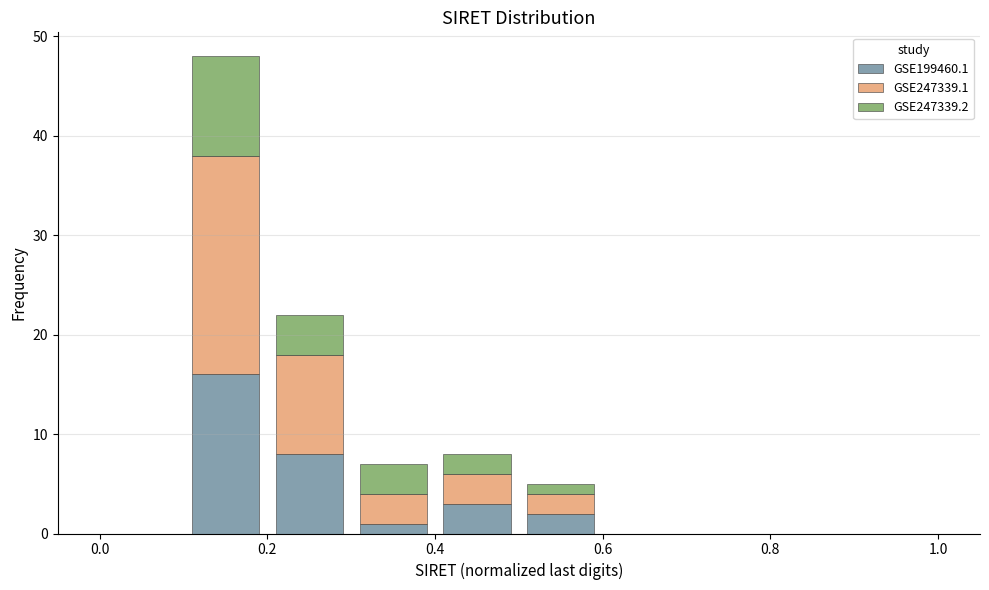

Reading left to right, transcribe this chart: for each stacked bar, give the range it covers on the x-axis and its total height. The values are not printed on the chart, so give them approximately, as read against the axis.

0.0 to 0.1: 0
0.1 to 0.2: 48
0.2 to 0.3: 22
0.3 to 0.4: 7
0.4 to 0.5: 8
0.5 to 0.6: 5
0.6 to 0.7: 0
0.7 to 0.8: 0
0.8 to 0.9: 0
0.9 to 1.0: 0